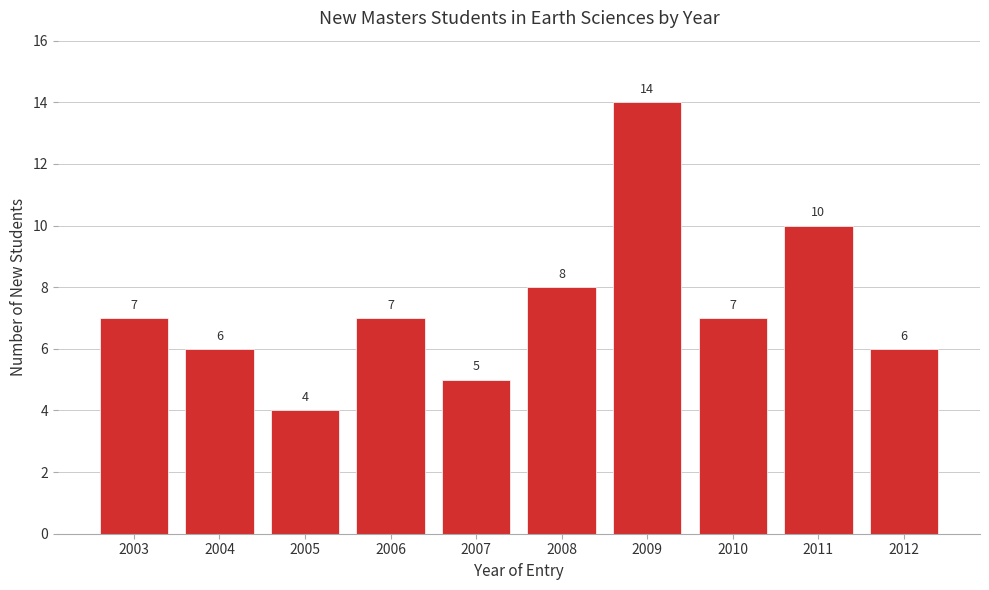

Reading right to left, what are all the values shown in this chart?

2012=6	2011=10	2010=7	2009=14	2008=8	2007=5	2006=7	2005=4	2004=6	2003=7